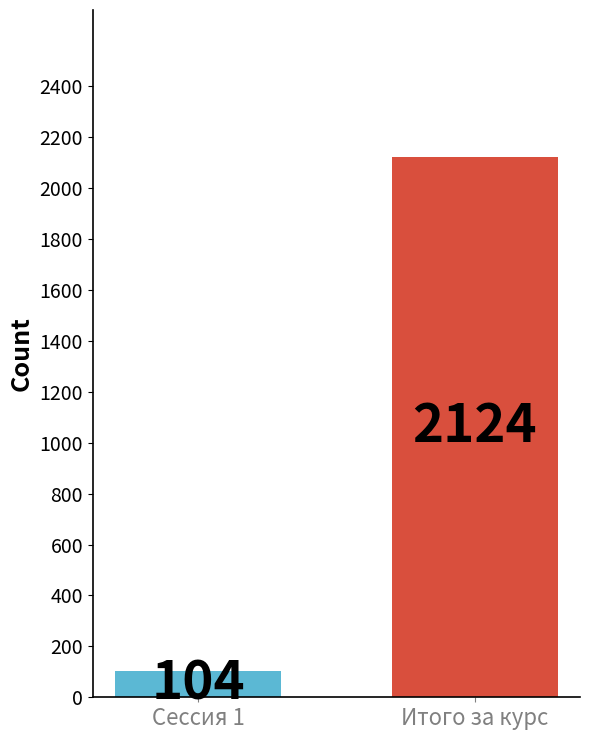

List the labels in order of value, largest first.

Итого за курс, Сессия 1